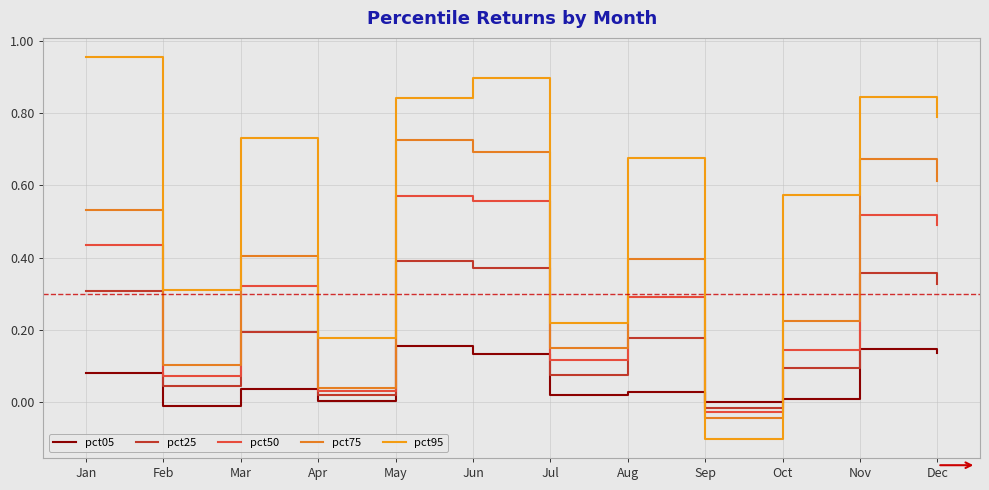

Where is the first local minimum for pct50?

Feb